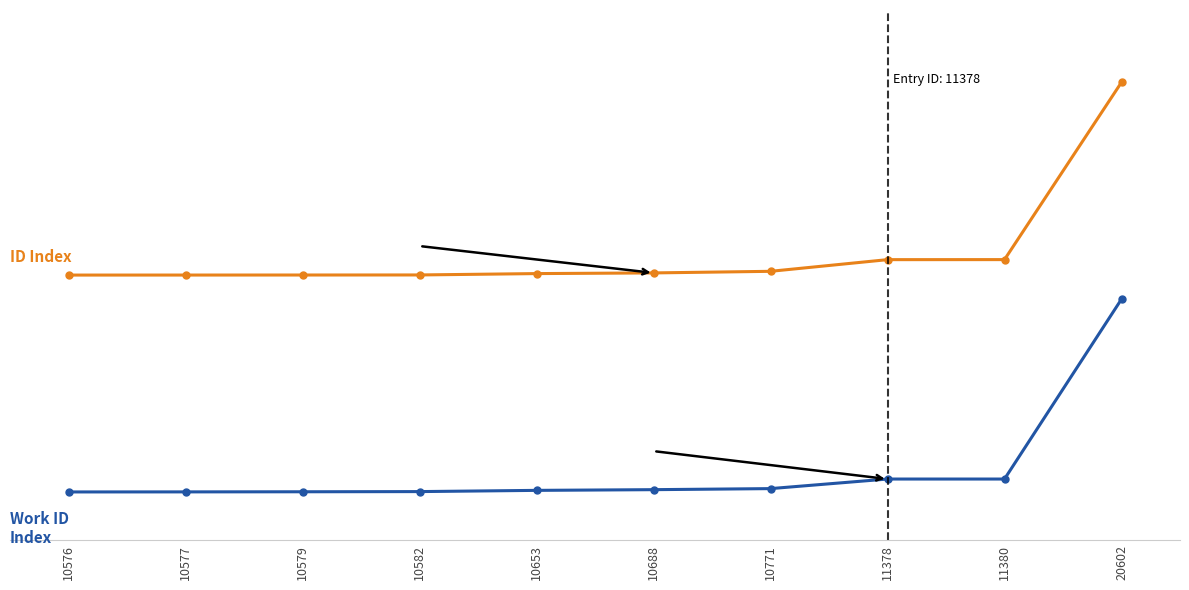

Does the chart have visible grid lines?

Yes